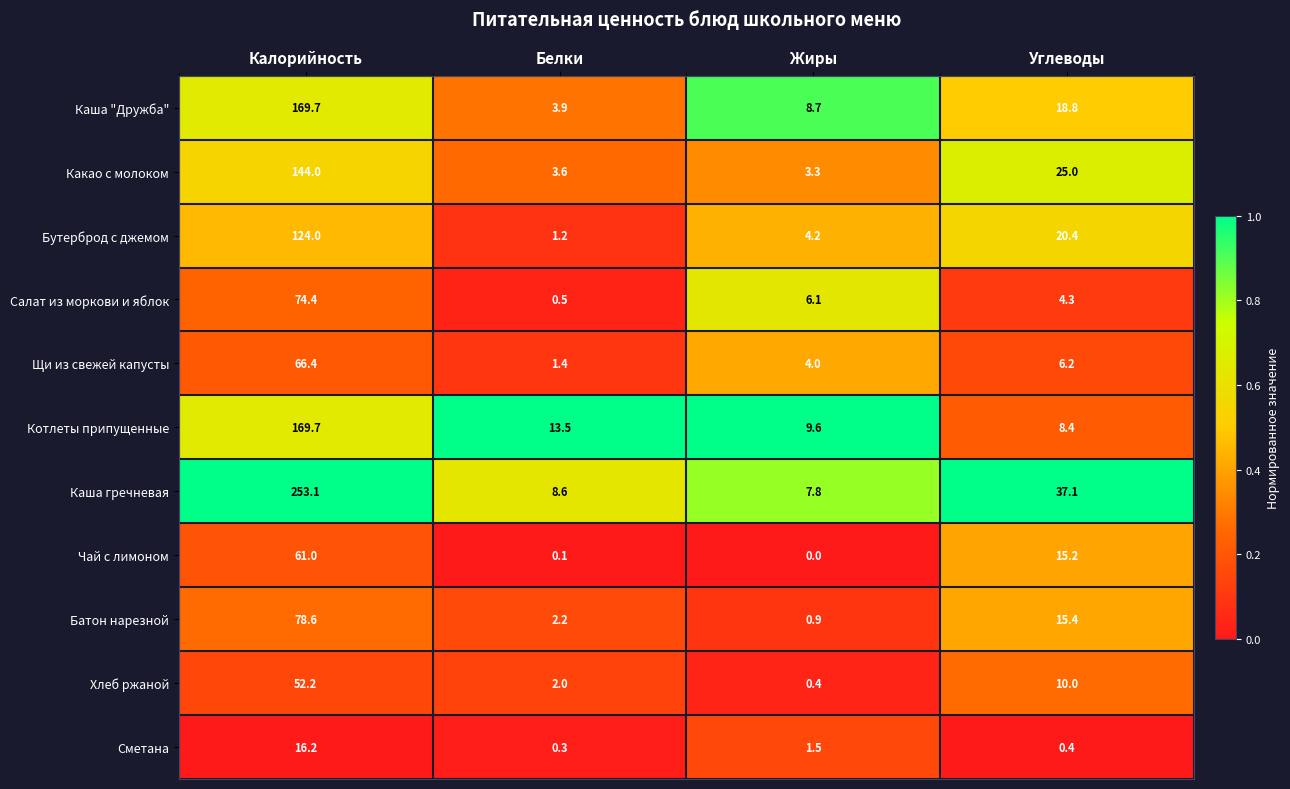

At which label does Салат из моркови и яблок first exceed 6?

Калорийность